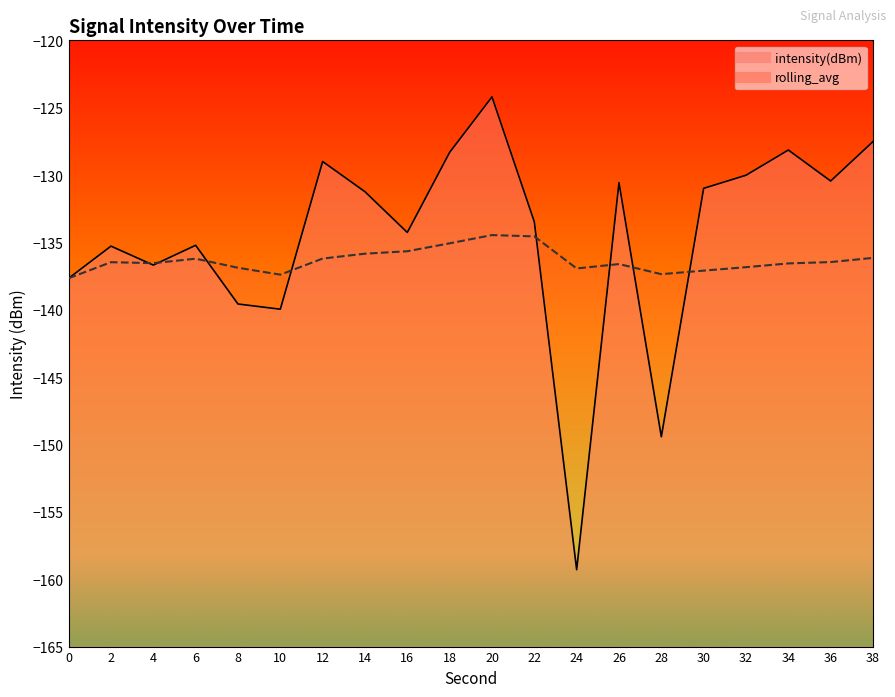

The value of rolling_avg at 12 is -234.7. True or false?

False